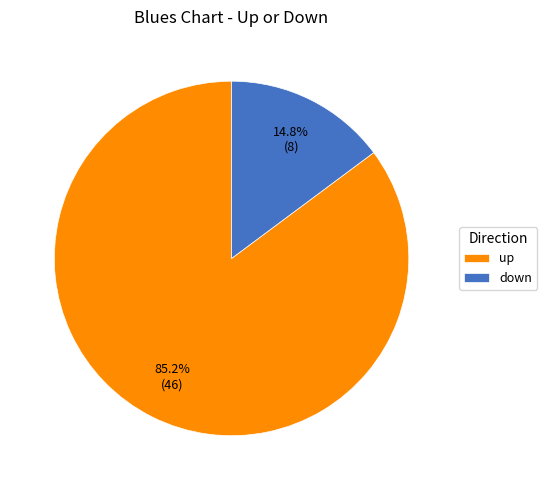

Which category accounts for the majority?

up